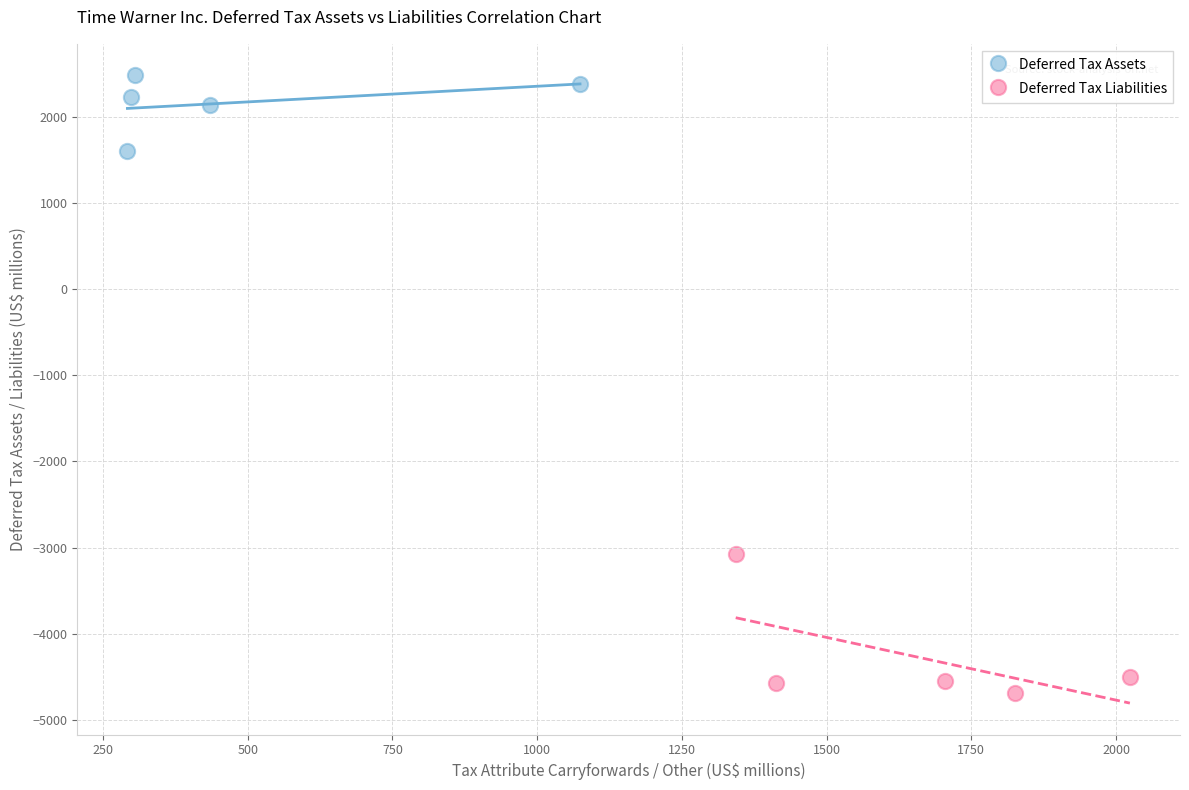

Which series contains the lowest Y value?

Deferred Tax Liabilities